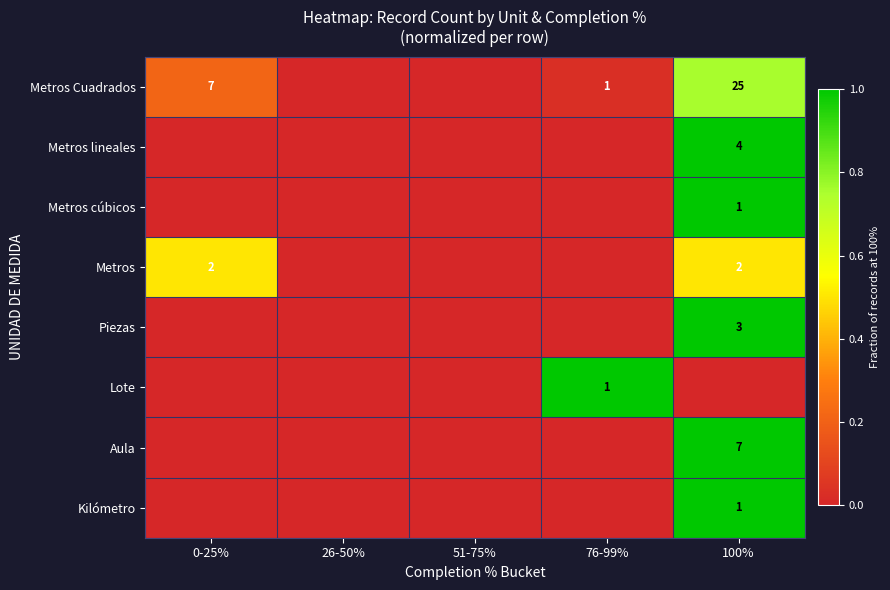

The value of Metros Cuadrados at 76-99% is 0.0. True or false?

False